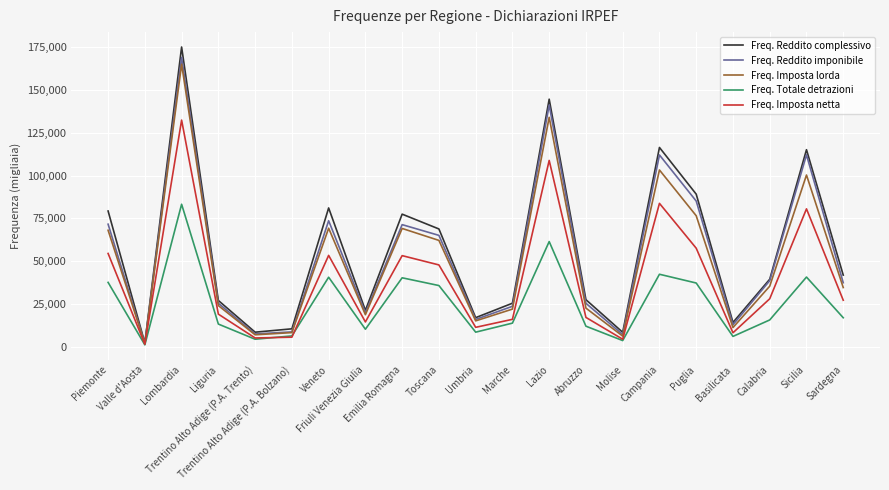

Which series has the widest spread of values?

Freq. Reddito complessivo